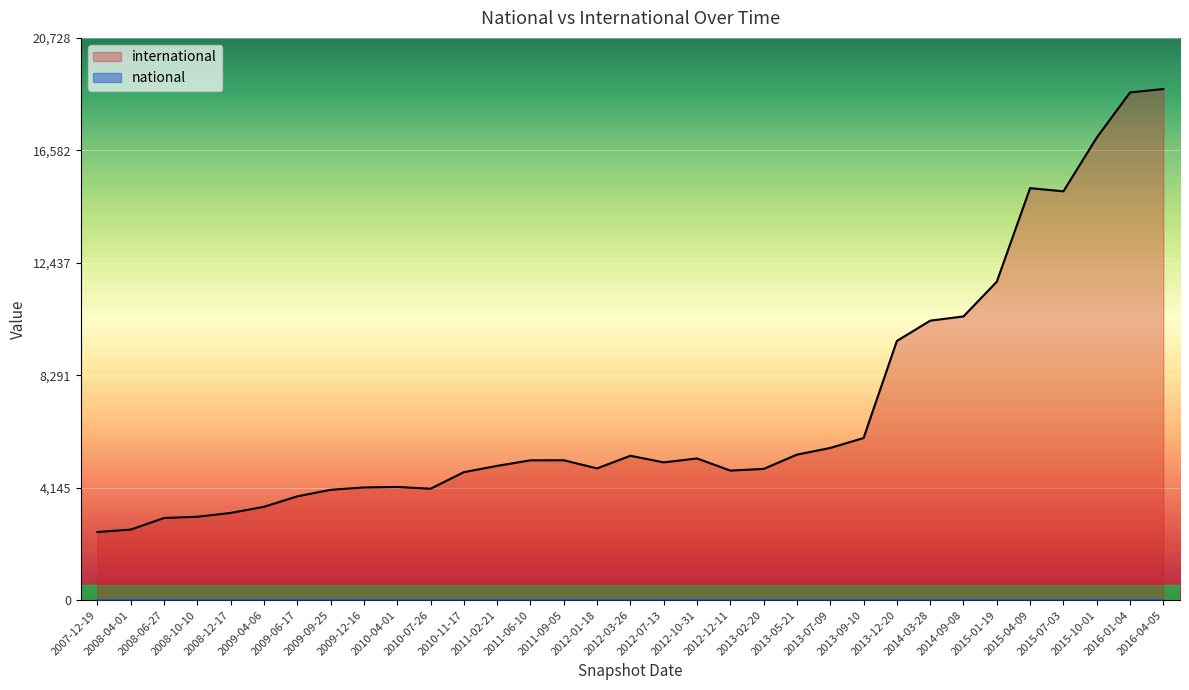

How many lines are shown in the chart?

2